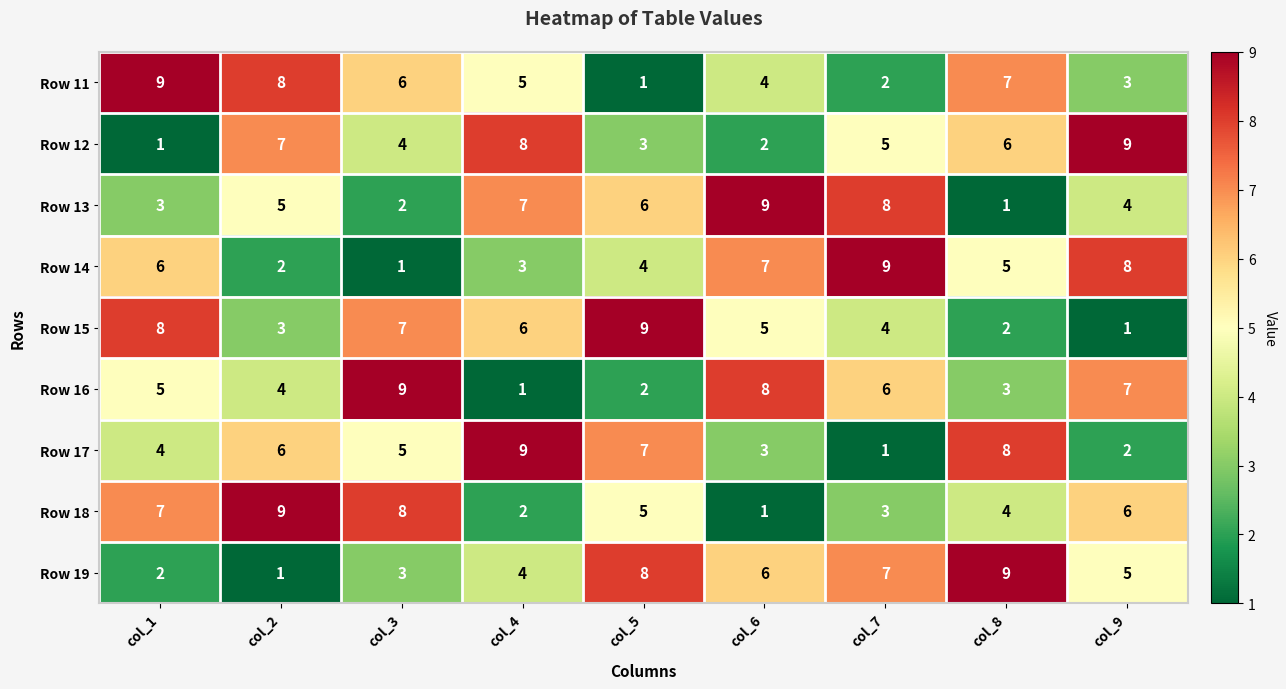

Count the Row 11 values in the range 3 to 7.

5